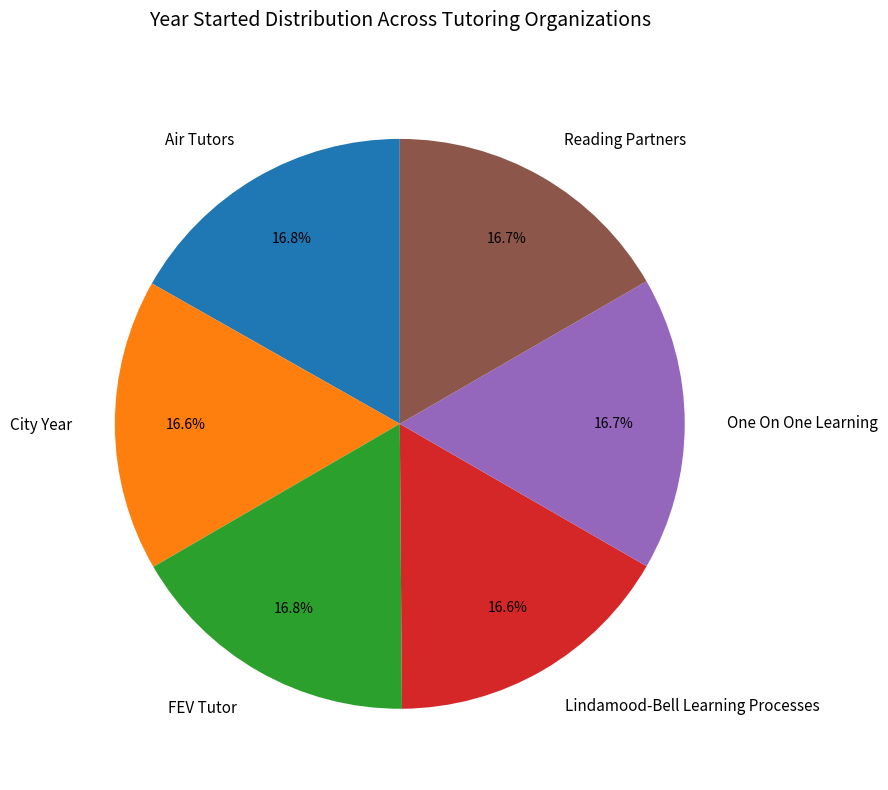

To the nearest percent, what is the average slice percentage?

17%